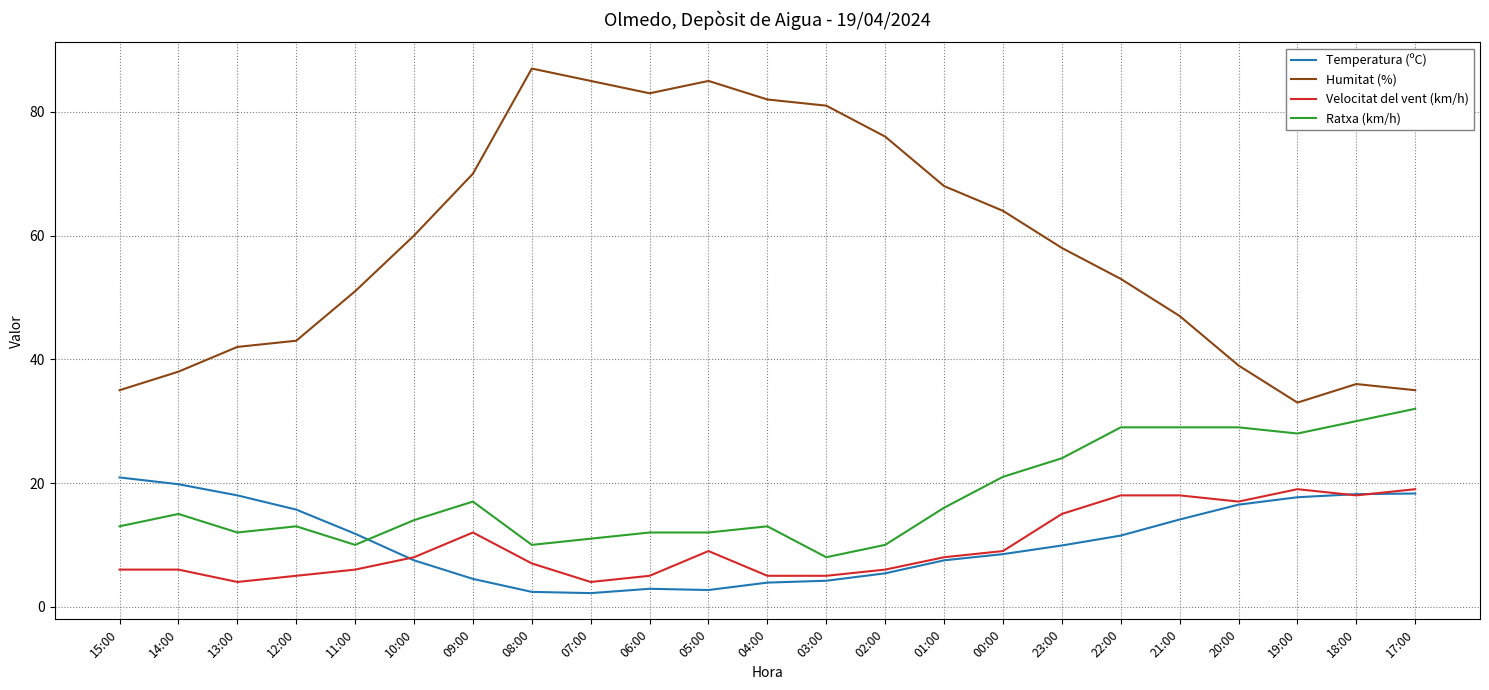

Which series has the largest total across all categories?

Humitat (%)